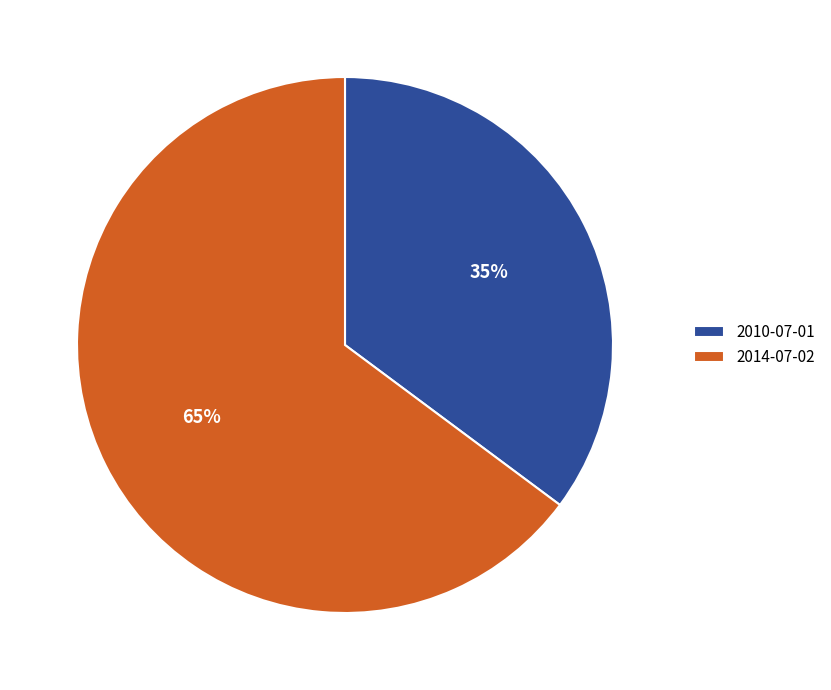

How many segments does this pie chart have?

2